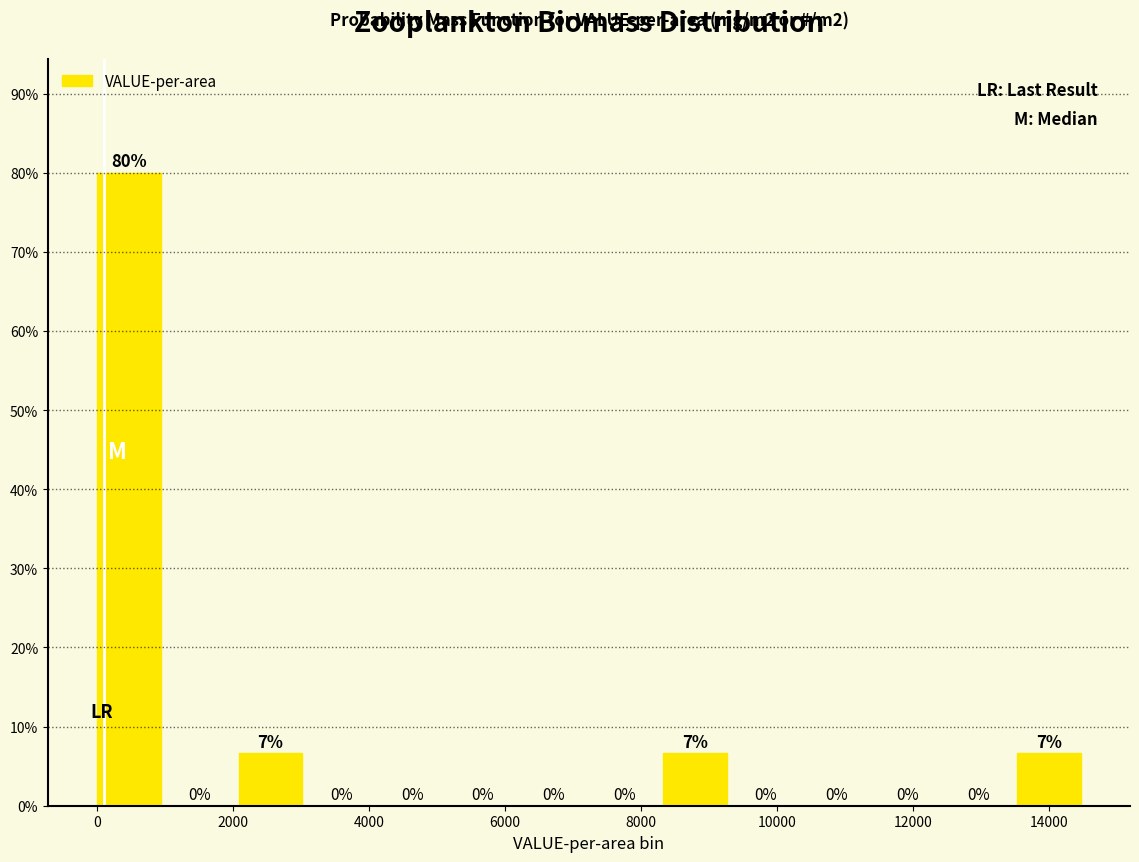

Over which range of the x-axis is the bar tallest?

0 to 1000